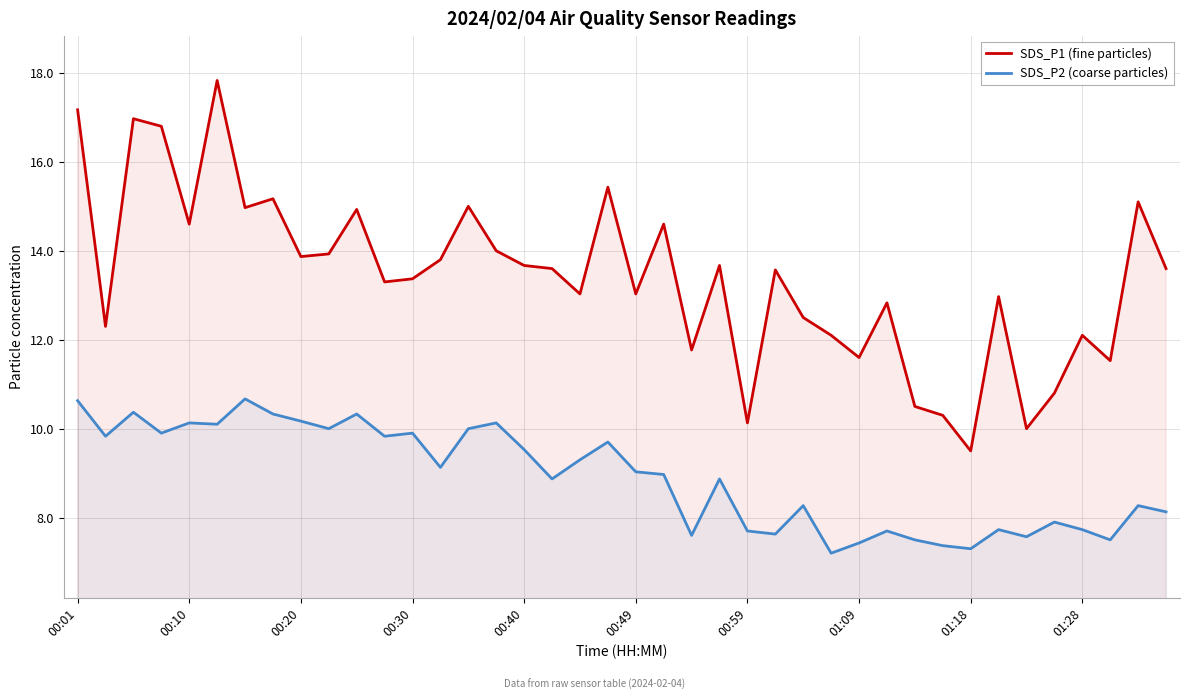

How many values in the SDS_P2 (coarse particles) series are below 9?

20